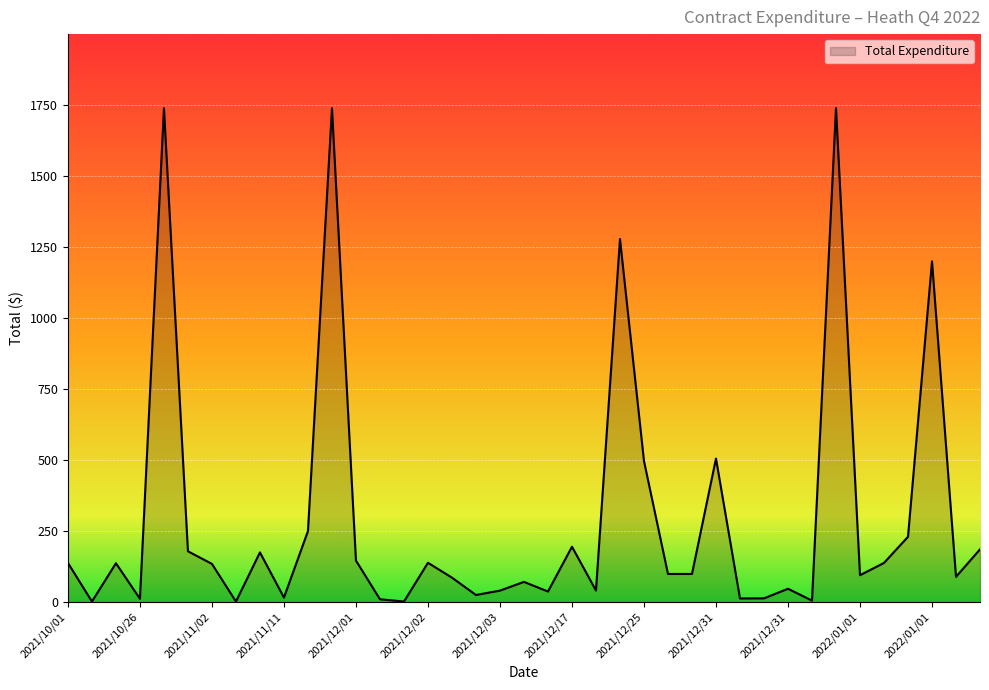

Count the number of categories in the chart.

39